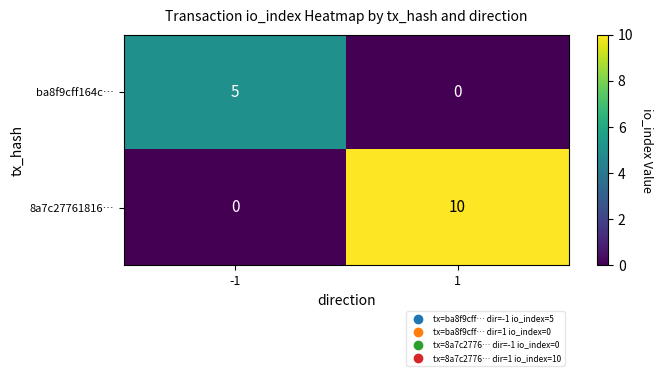

Is it true that ba8f9cff164c… equals 5 at -1?

True